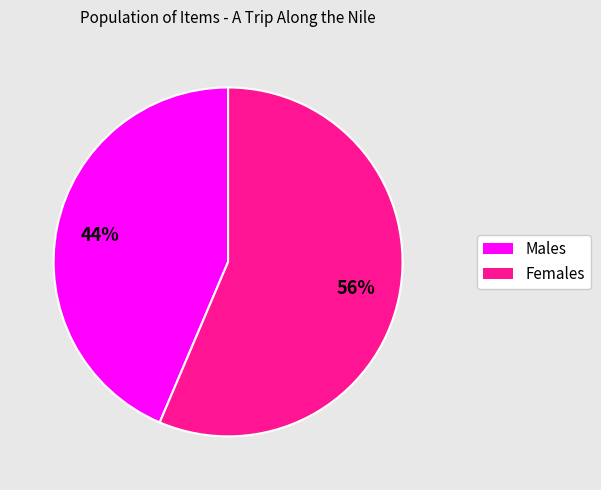

To the nearest percent, what is the average slice percentage?

50%